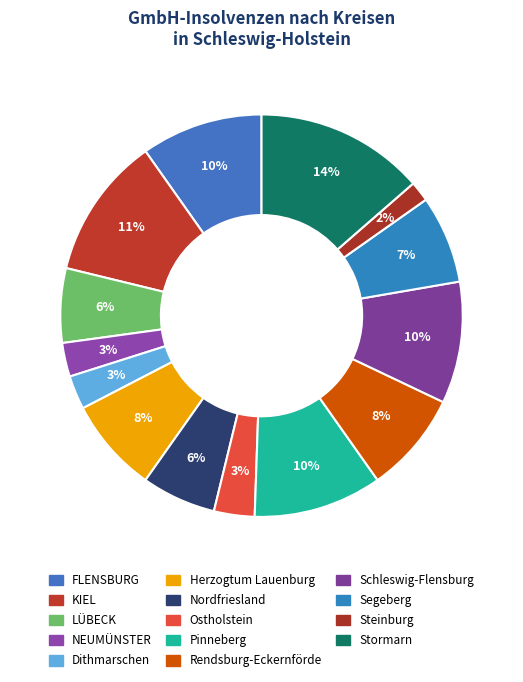

How many slices are in this pie chart?

14